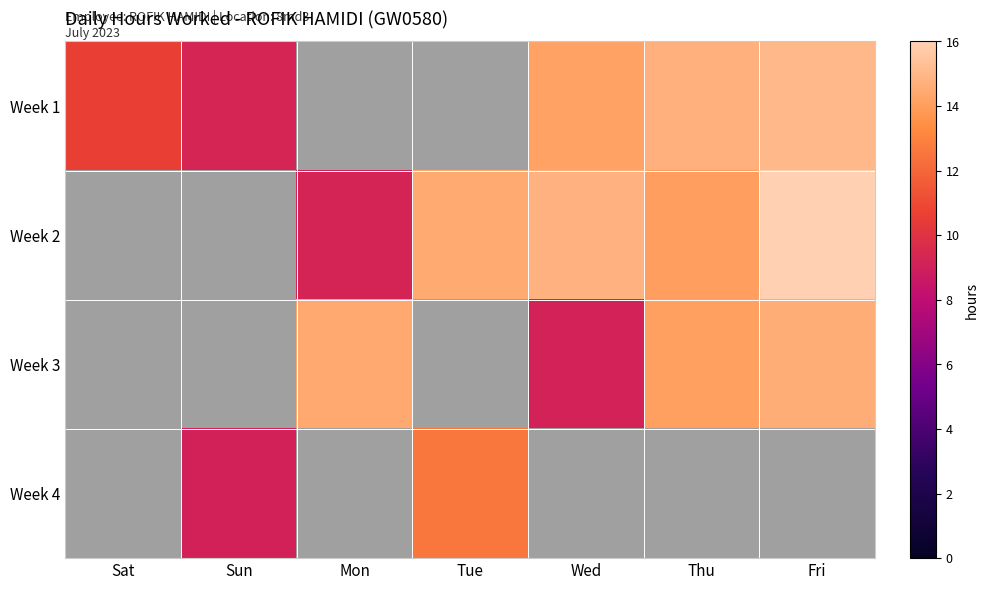

Which category has the lowest value in the Week 1 series?

Sun